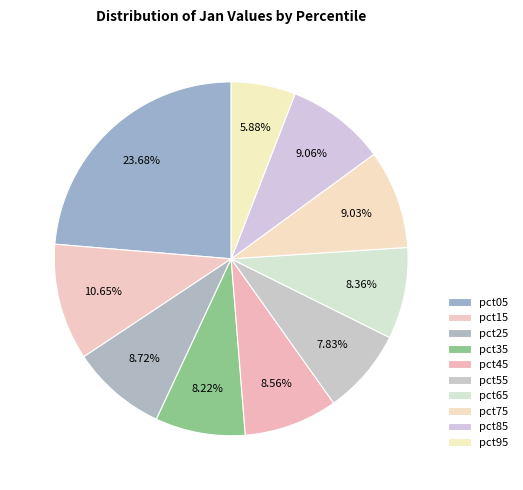

How many slices are in this pie chart?

10